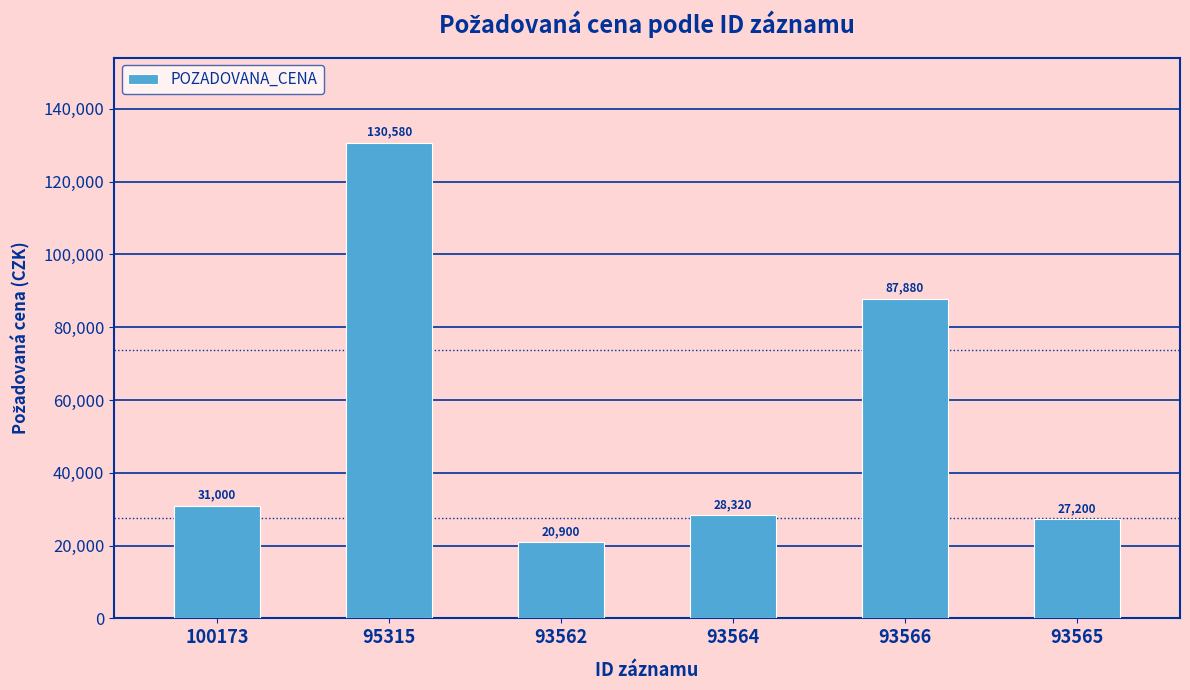

Which category has the lowest value across all series?

93562